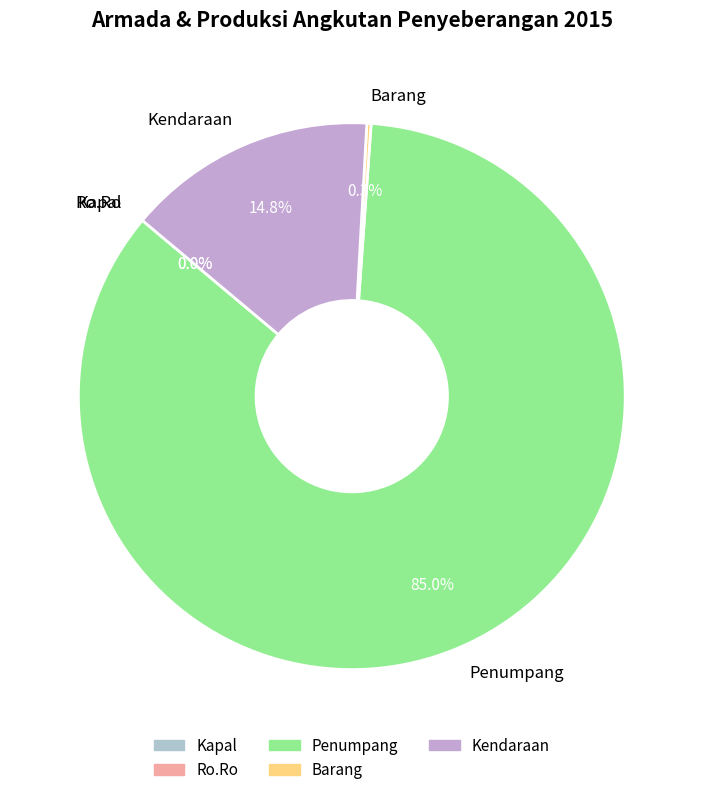

Which slice is the largest?

Penumpang